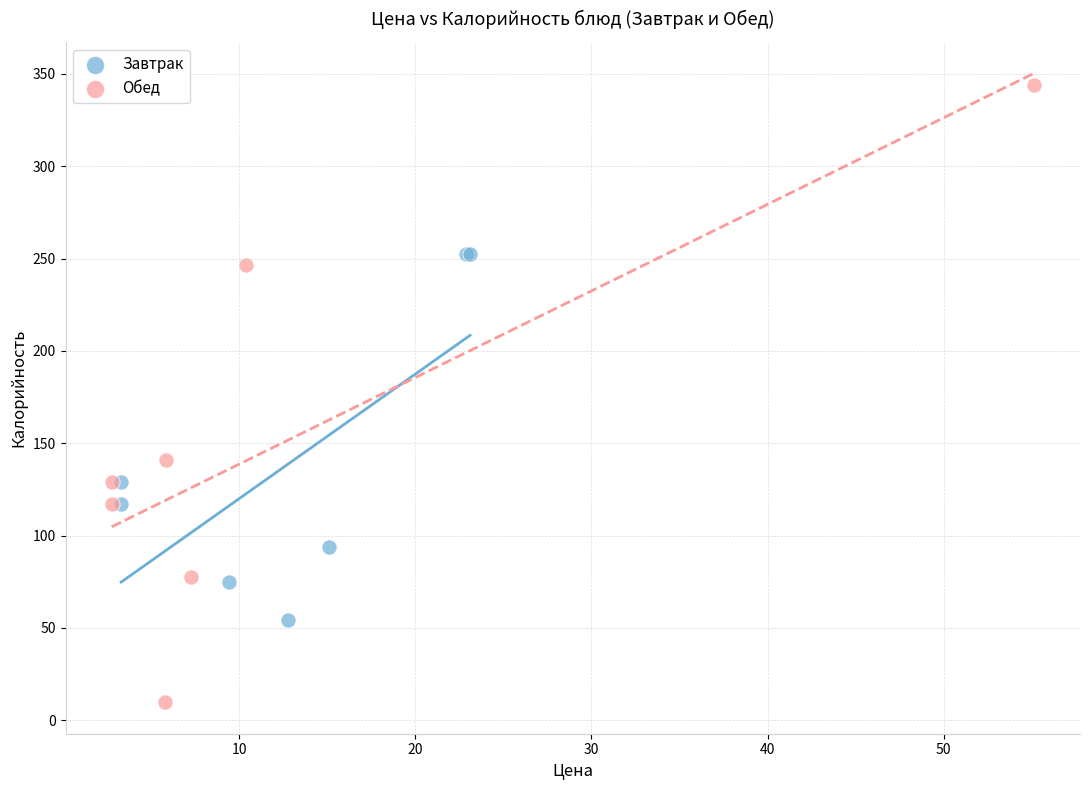

Which series has the widest spread of Y values?

Обед